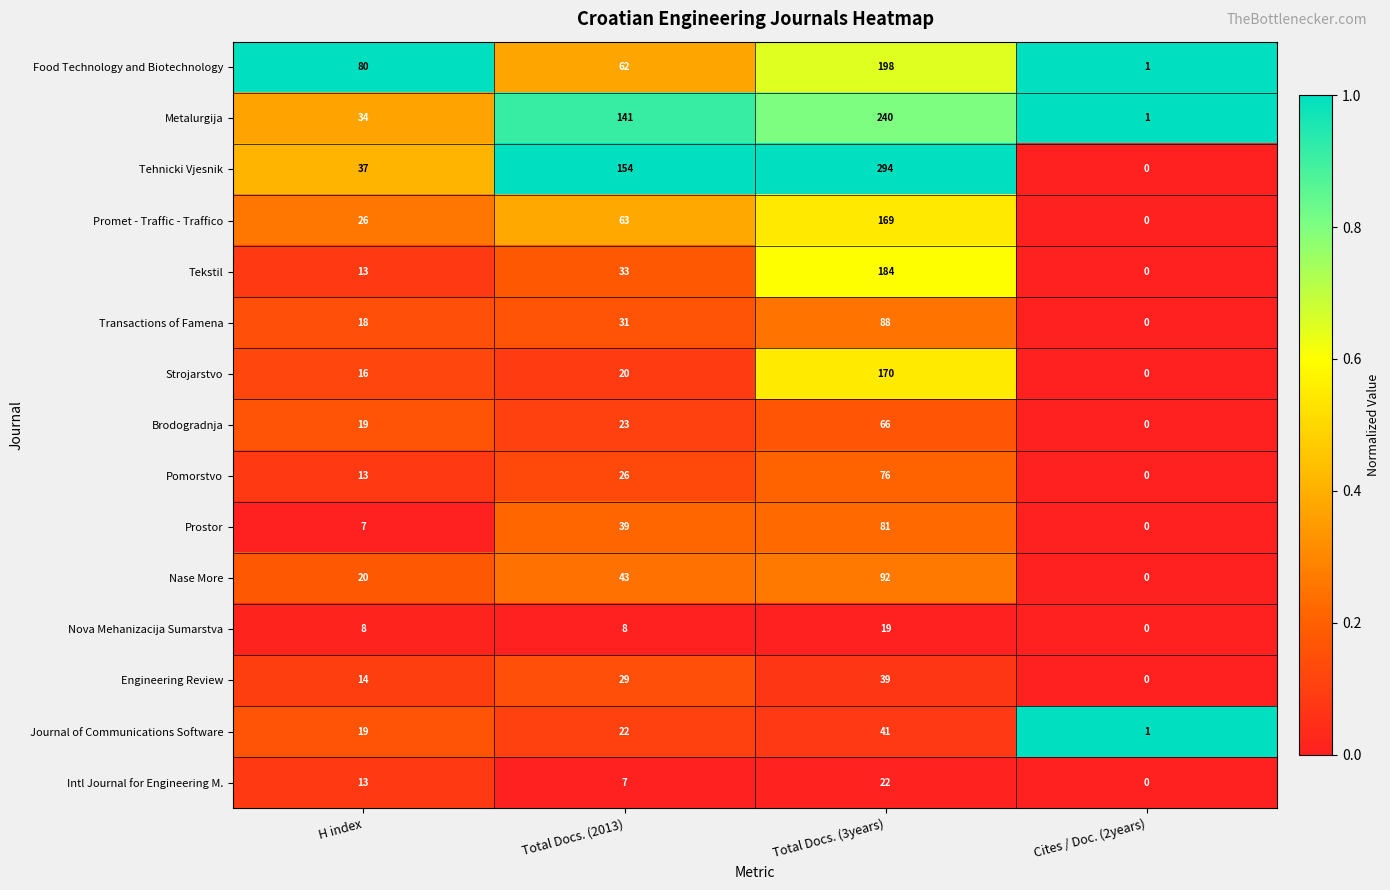

Which series has the largest total across all categories?

Tehnicki Vjesnik